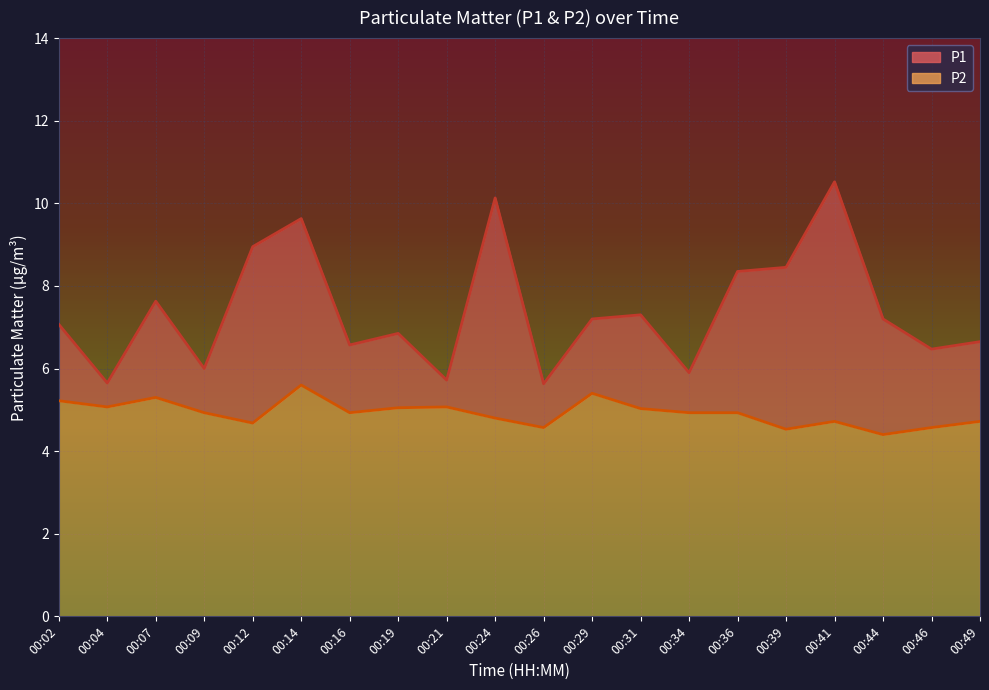

True or false: P2 and P1 intersect in this chart.

False